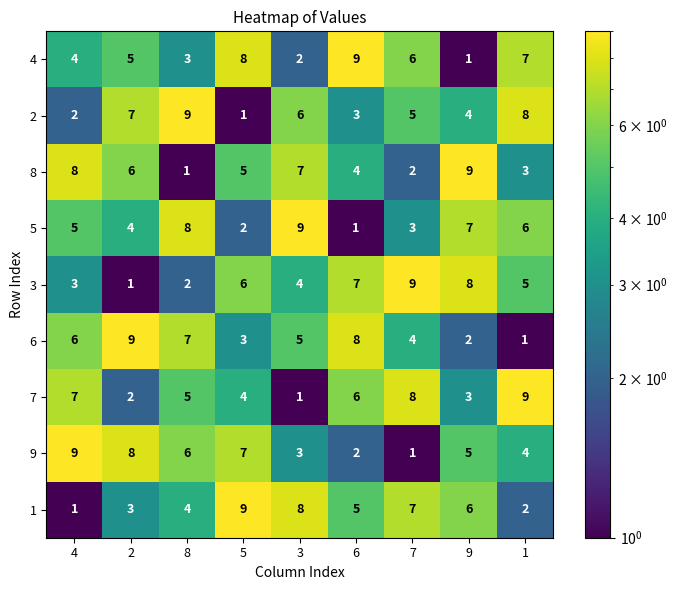

At 3, list the series in order from largest to smallest.

5, 1, 8, 2, 6, 3, 9, 4, 7